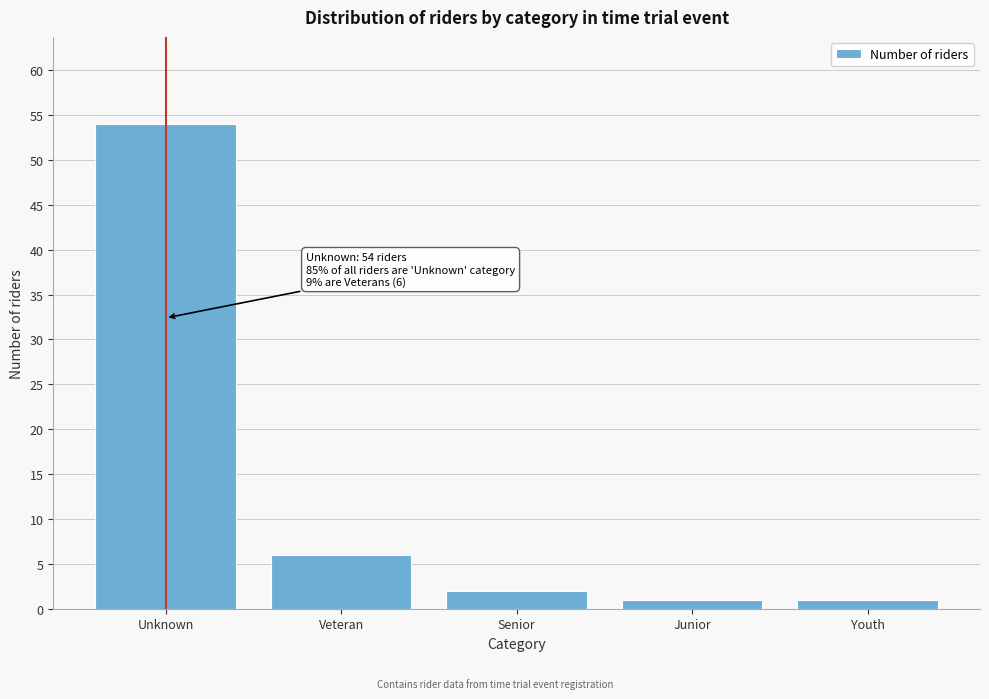

Reading left to right, list all the values displayed in this chart.

Unknown=54	Veteran=6	Senior=2	Junior=1	Youth=1